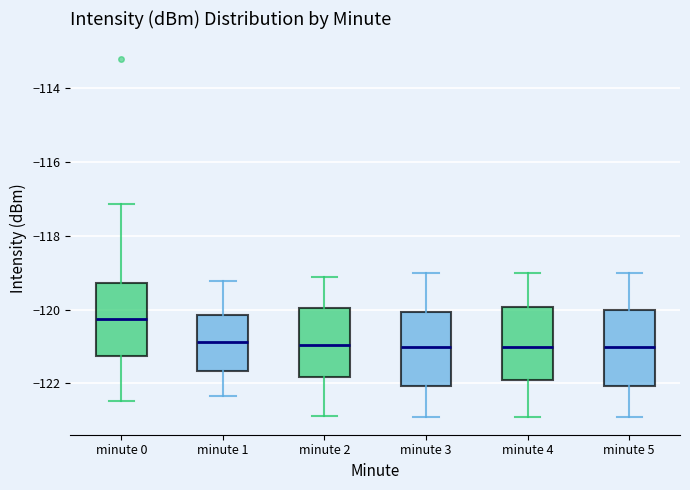

Which box's median line is the highest?

minute 0